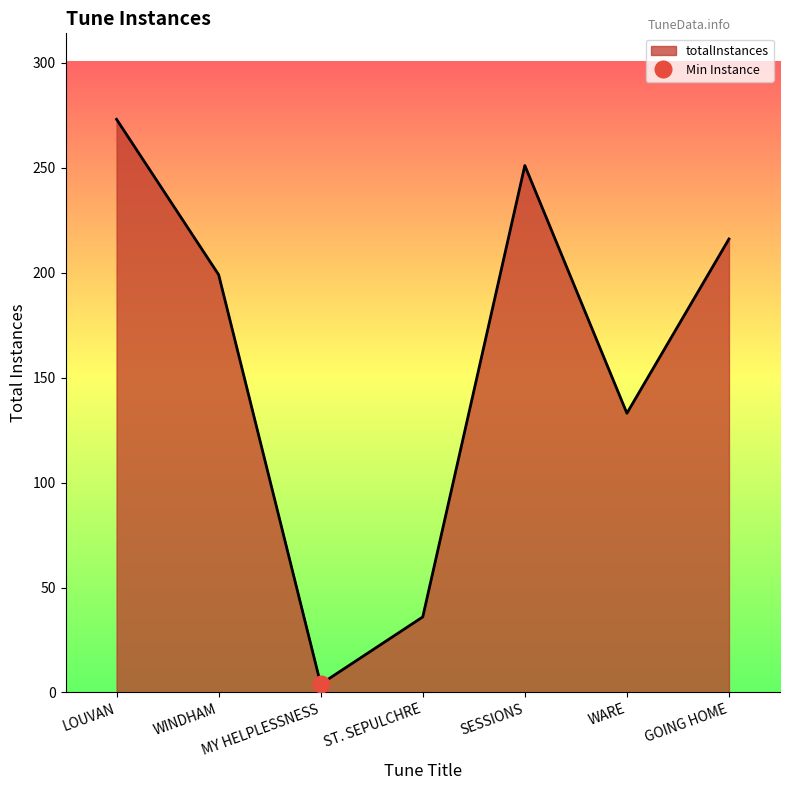

What position from the left is GOING HOME?

7